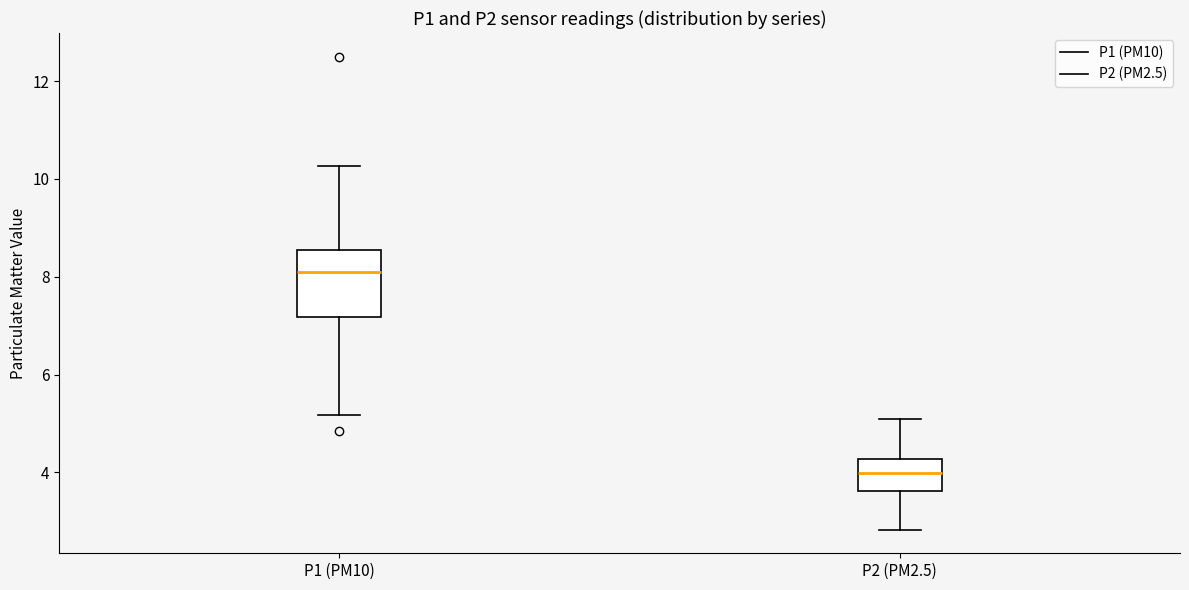

Comparing the boxes themselves (not the whiskers), which one is the tallest?

P1 (PM10)